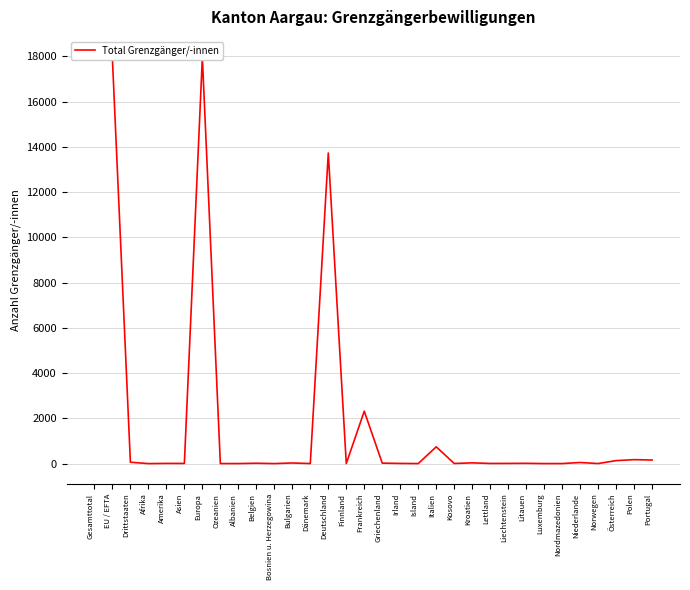

At which category does the data reach its first local peak?

Amerika